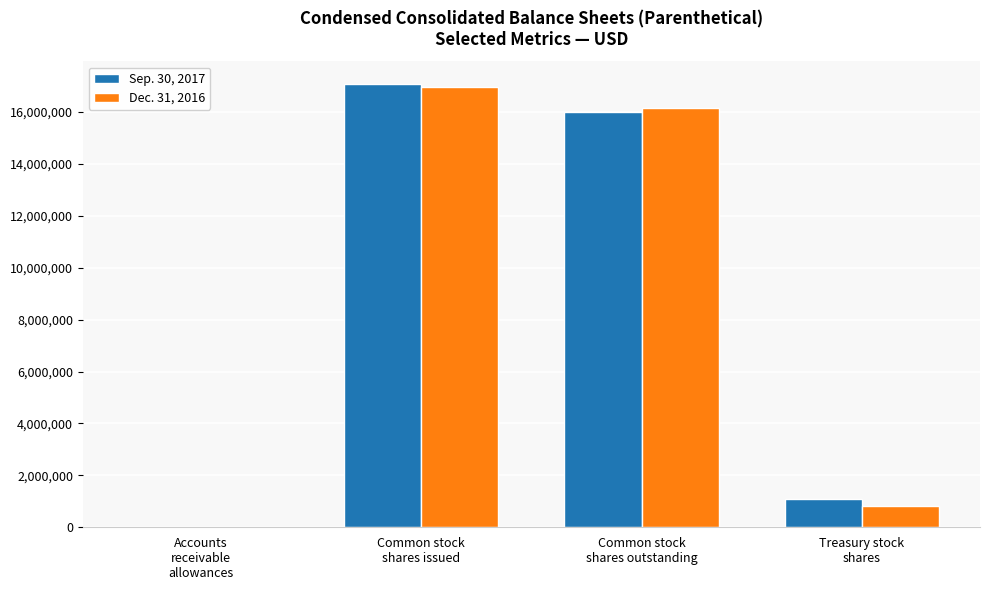

What is the maximum value for Dec. 31, 2016?

16971634.0